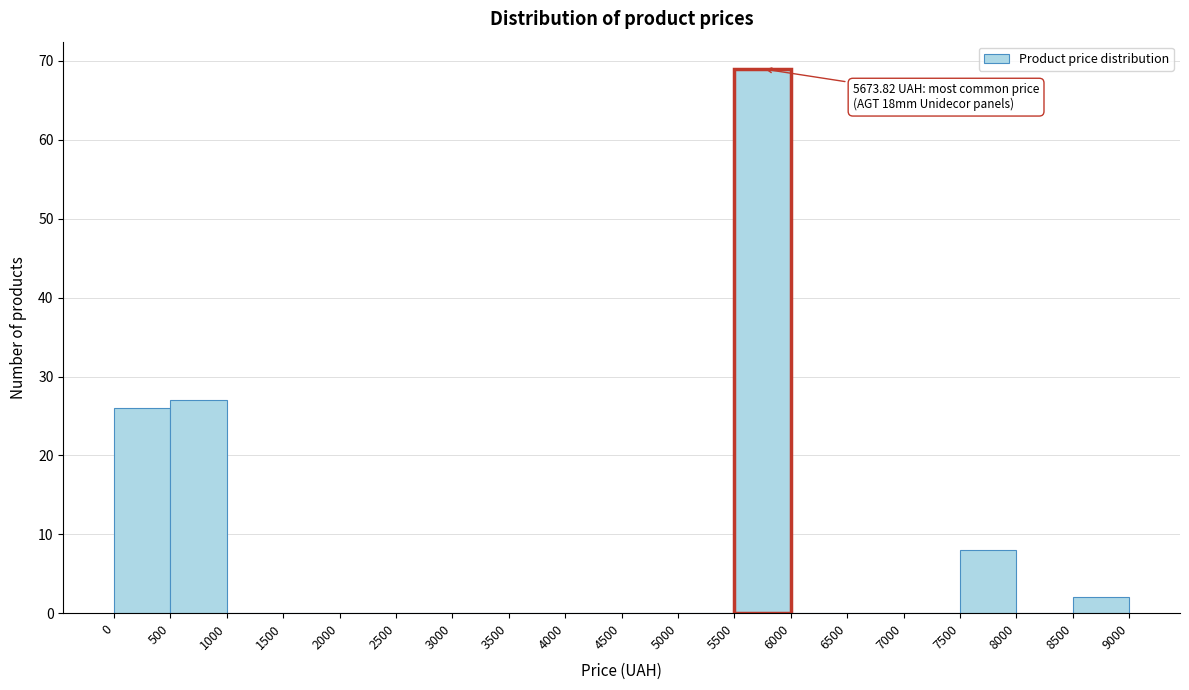

Over which range of the x-axis is the bar tallest?

5500 to 6000